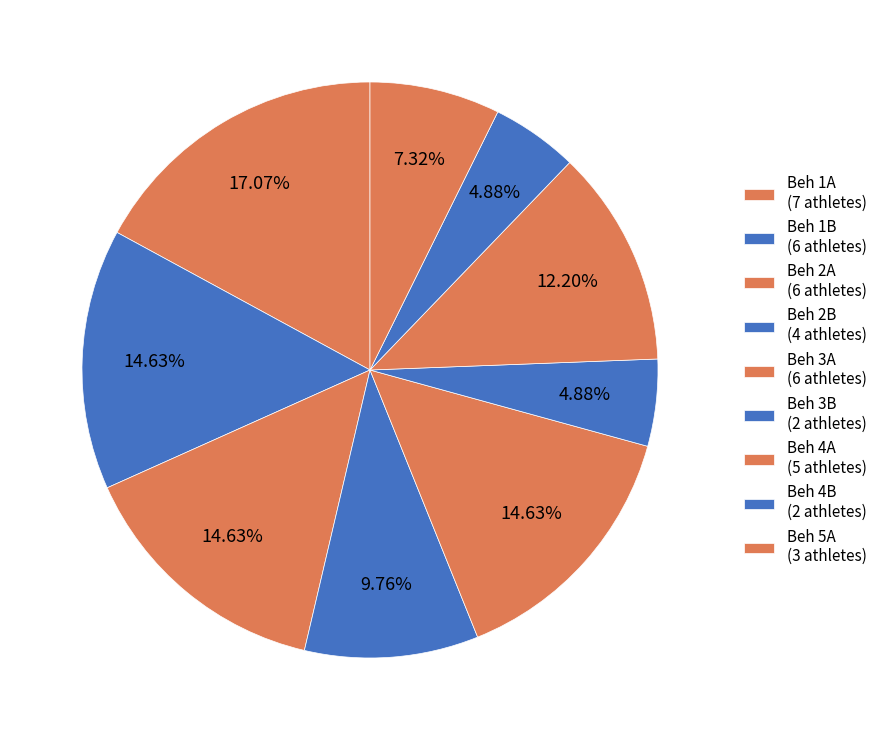

Approximately how many times larger is the value at Beh 3B compared to Beh 4A?

0.4